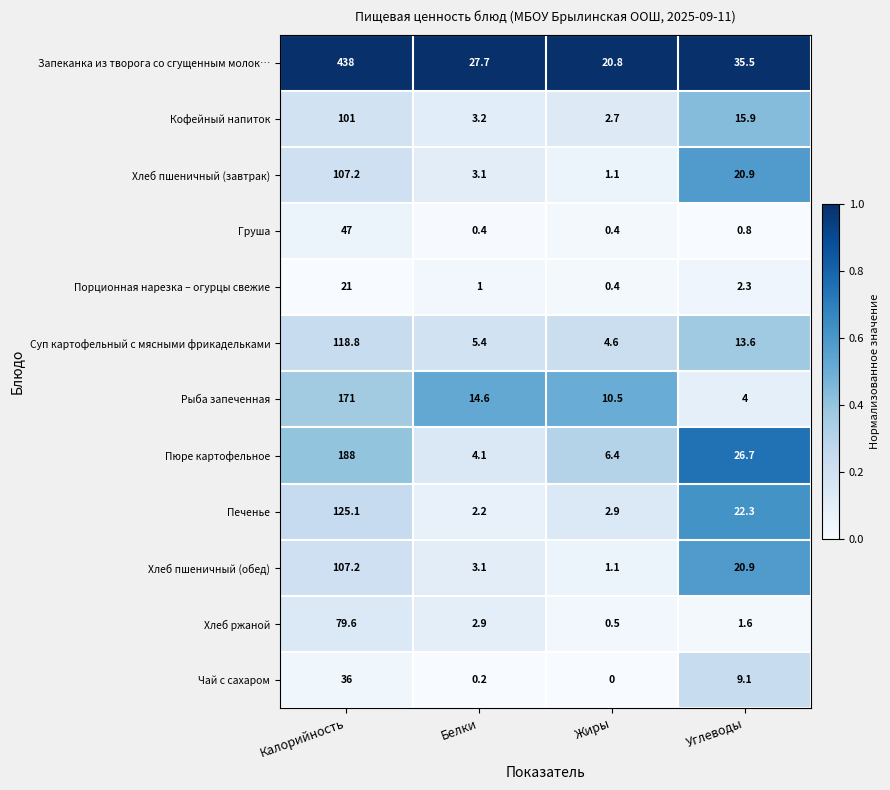

At which category is the sum across all series the highest?

Калорийность